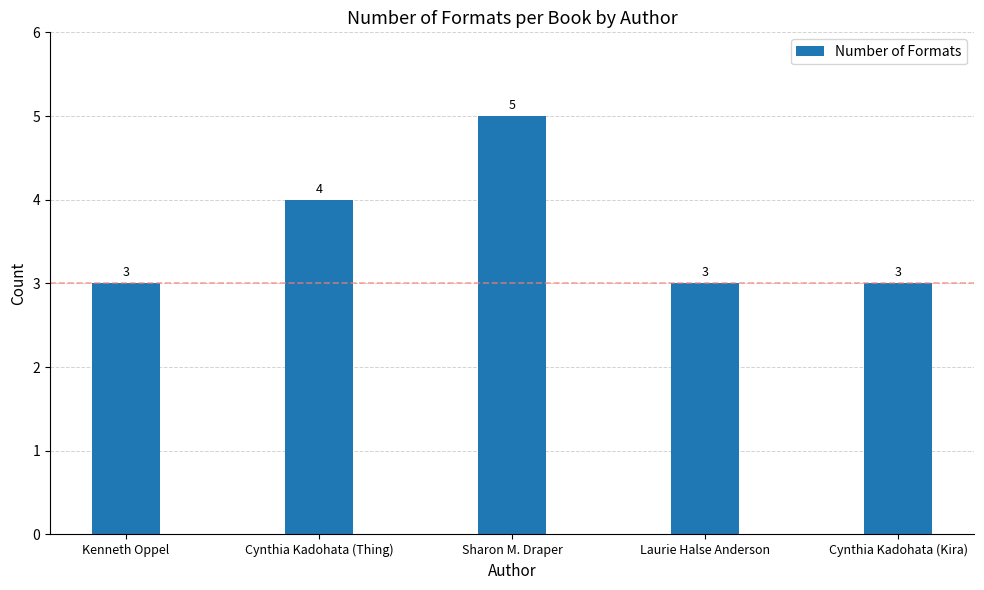

How many values are between 3 and 4?

4